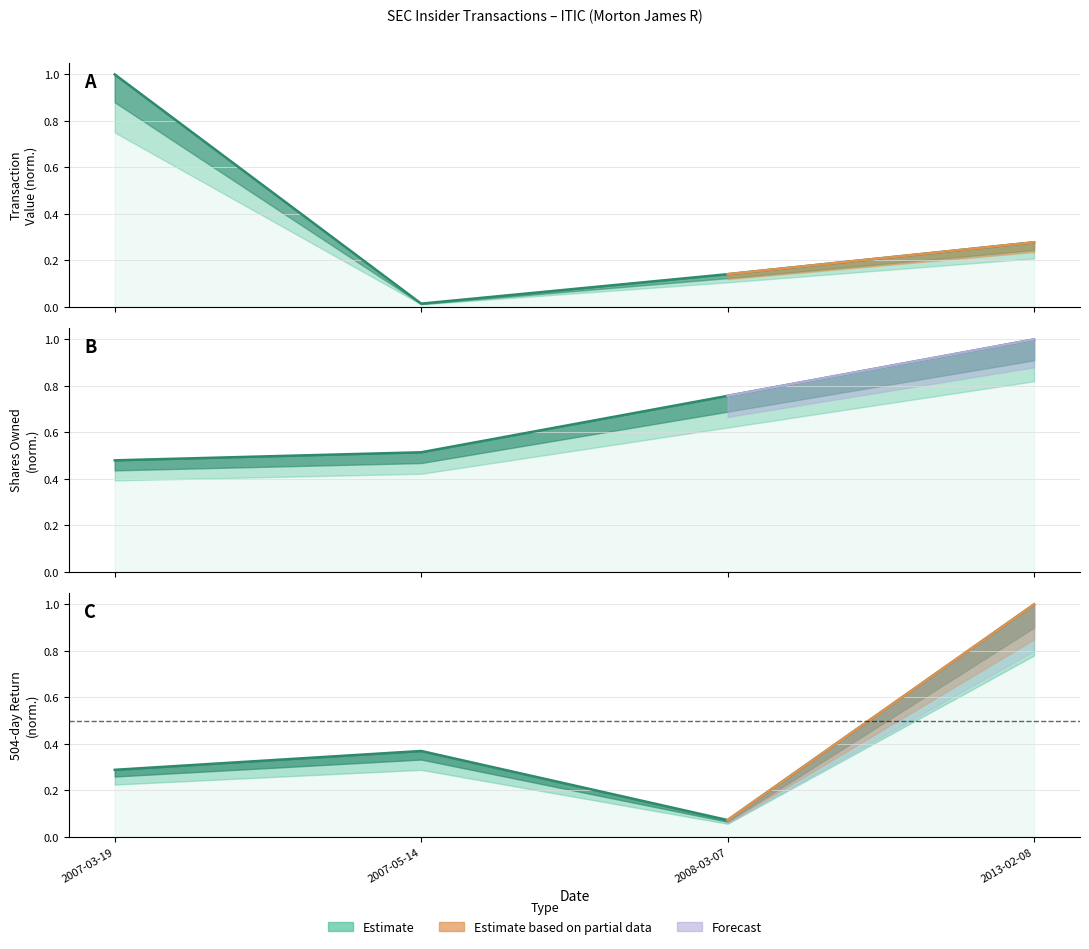

True or false: sharesOwnedFollowingTransaction and transactionValue cross at least once.

True